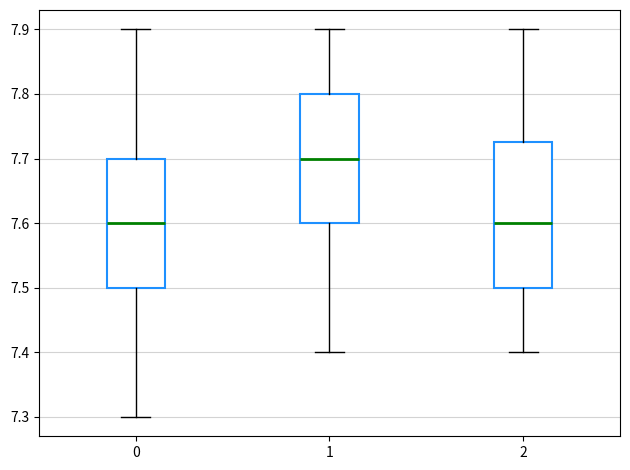

Reading left to right, read every box against the y-axis: the position of its median line, the range the box covers, and the ends of its whiskers. The values are not printed on the chart, so give them approximately, as read against the axis.

0: median 7.60, box 7.50 to 7.70, whiskers 7.30 to 7.90
1: median 7.70, box 7.60 to 7.80, whiskers 7.40 to 7.90
2: median 7.60, box 7.50 to 7.73, whiskers 7.40 to 7.90